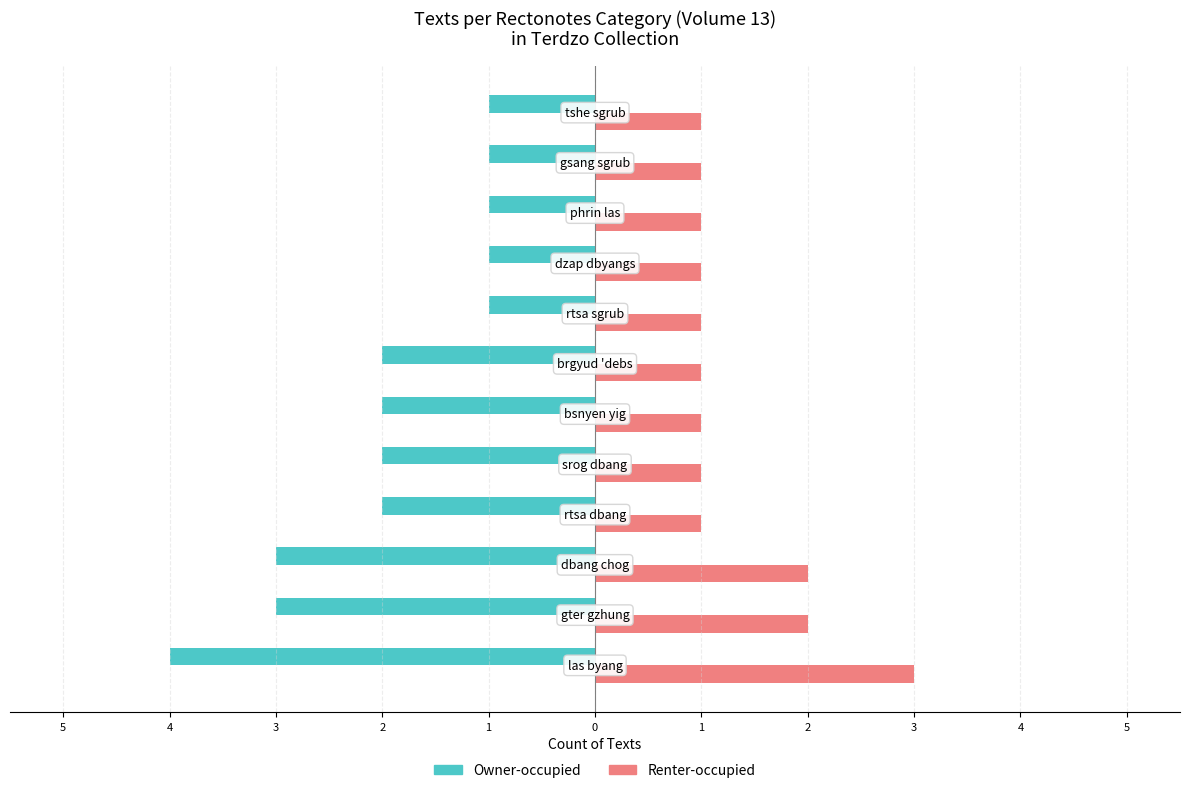

What are all the series names shown in the legend?

Owner-occupied, Renter-occupied